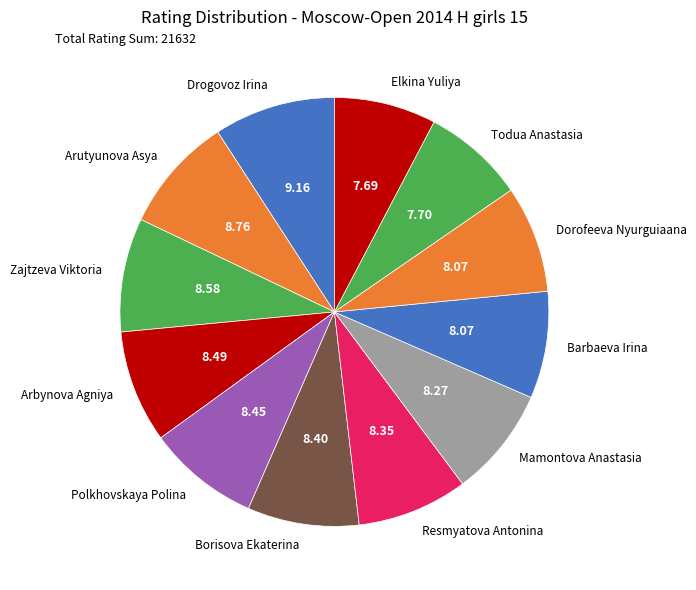

How many segments does this pie chart have?

12